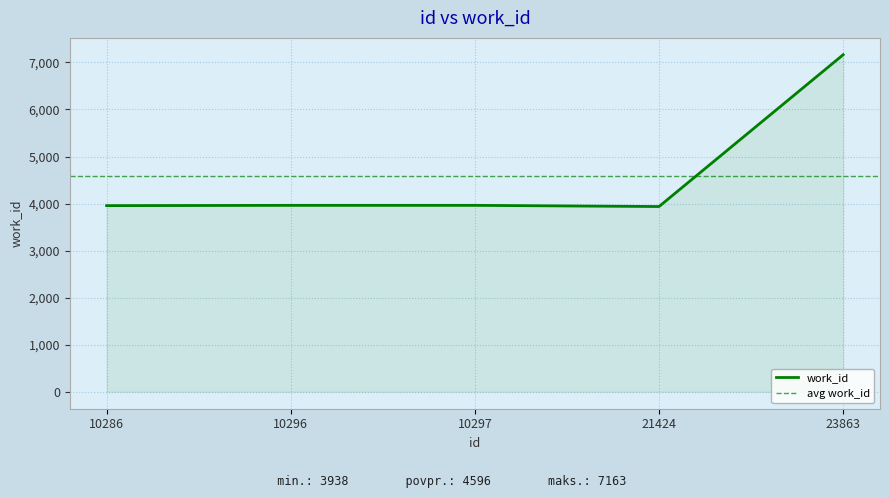

What is the value of the 3rd point from the left?

3963